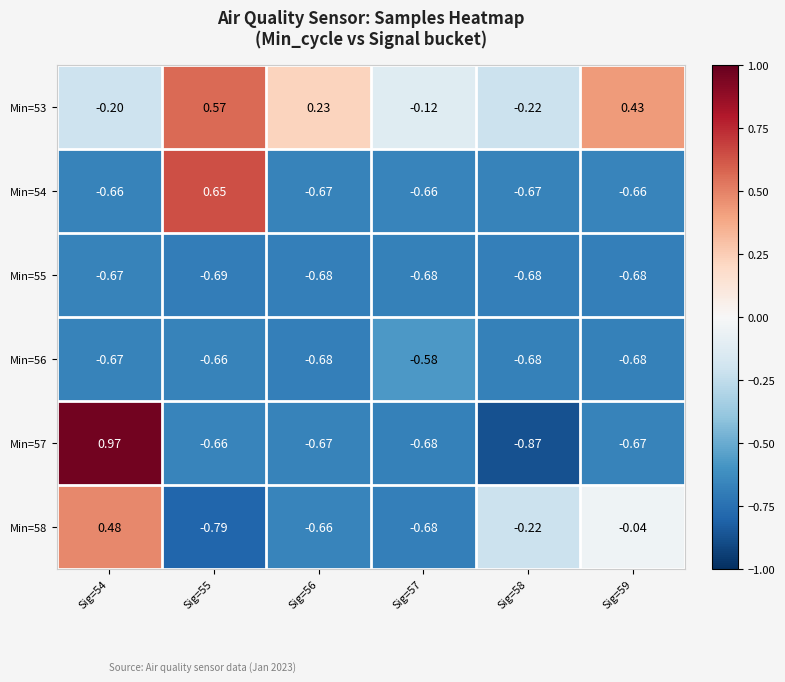

Which series has the largest total across all categories?

Min=53